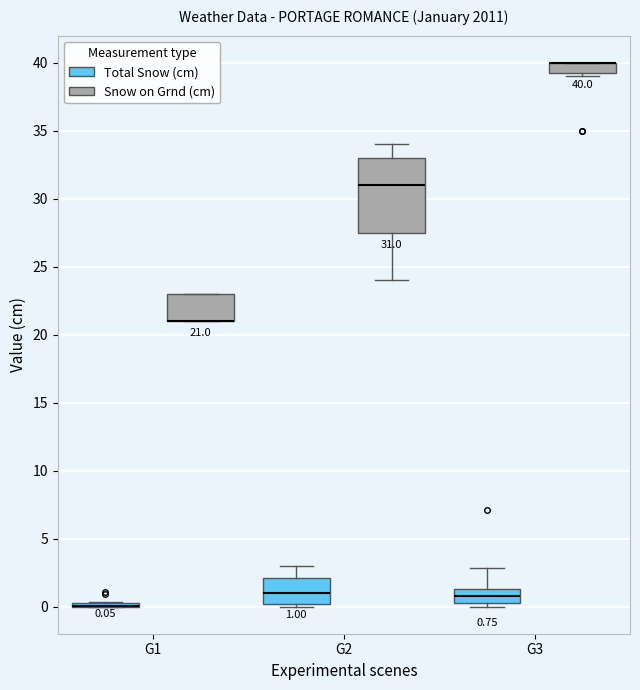

Comparing the boxes themselves (not the whiskers), which one is the tallest?

G2 (Snow on Grnd (cm))